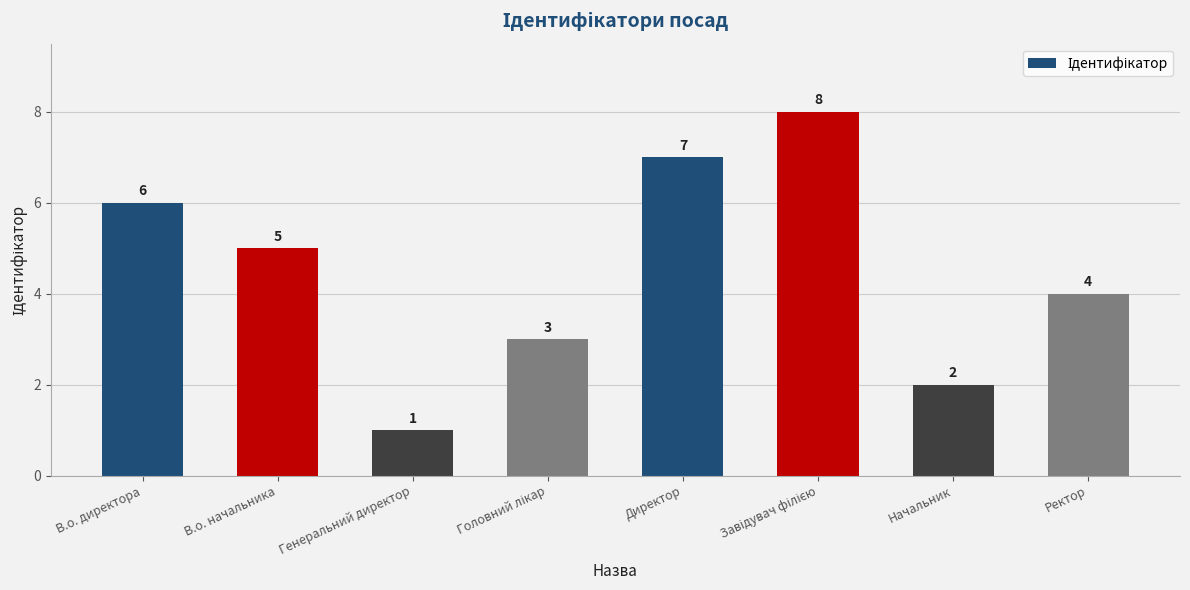

Is it true that the value at Начальник is 2?

True